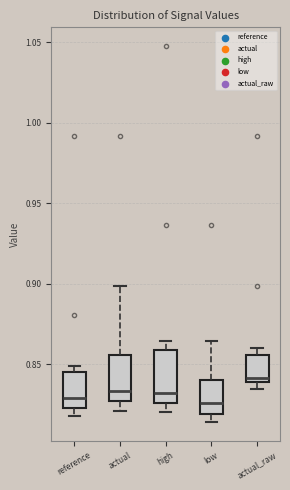

Reading left to right, transcribe this box plot: for each box, give where its median line is, the range the box spans, and where its two whiskers end, as read against the y-axis. The values are not printed on the chart, so give them approximately, as read against the axis.

reference: median 0.830, box 0.825 to 0.845, whiskers 0.820 to 0.850
actual: median 0.835, box 0.825 to 0.855, whiskers 0.820 to 0.900
high: median 0.830, box 0.825 to 0.860, whiskers 0.820 to 0.865
low: median 0.825, box 0.820 to 0.840, whiskers 0.815 to 0.865
actual_raw: median 0.840 (just above the box's lower edge), box 0.840 to 0.855, whiskers 0.835 to 0.860